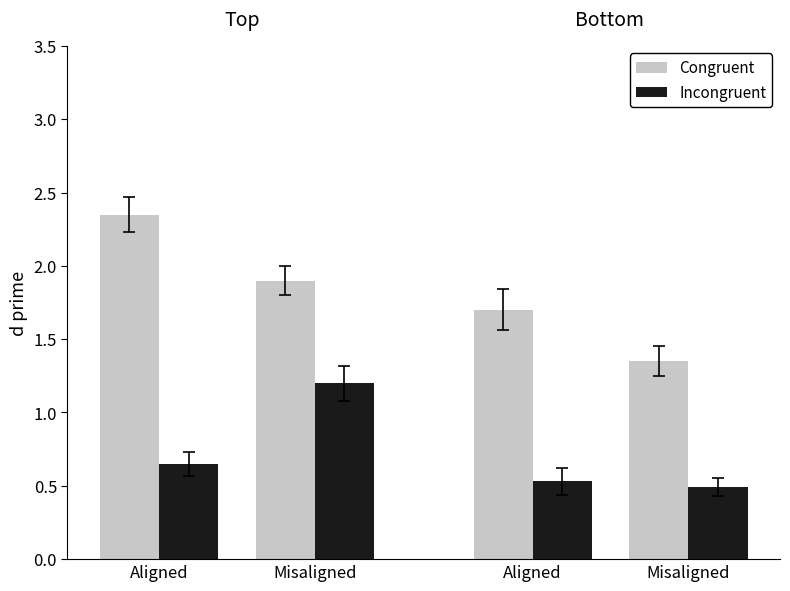

Are the bars grouped side by side (vs. stacked)?

Yes